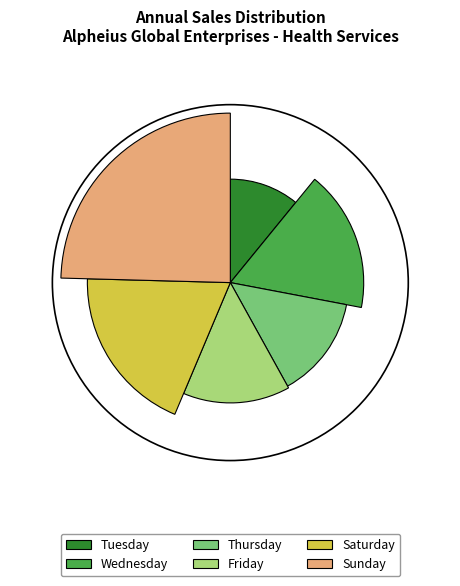

What is the change in value from Thursday to Friday?

+56519